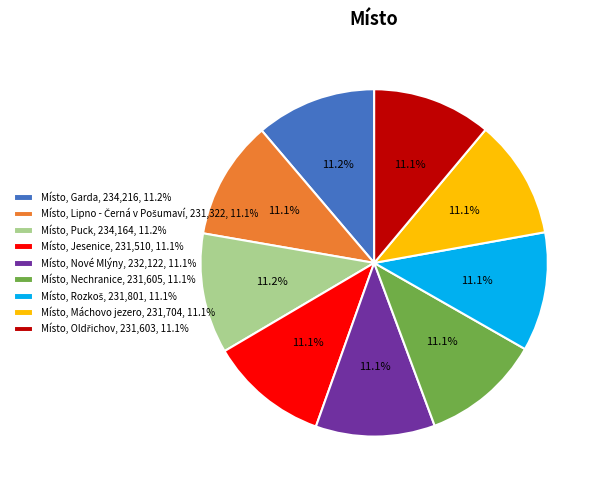

Does Místo, Jesenice, 231,510, 11.1% account for over 50% of the chart?

No